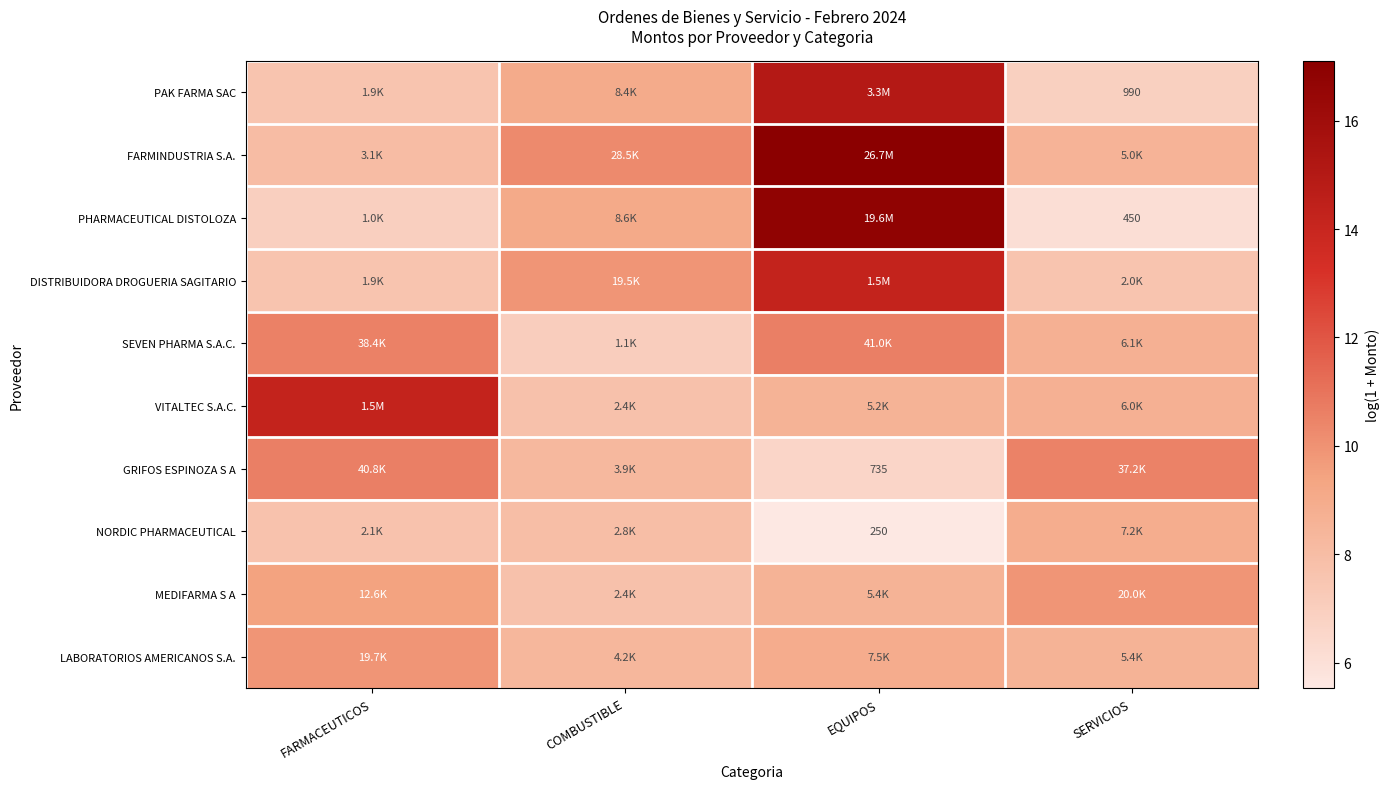

True or false: DISTRIBUIDORA DROGUERIA SAGITARIO has a value of 14.2 at EQUIPOS.

True